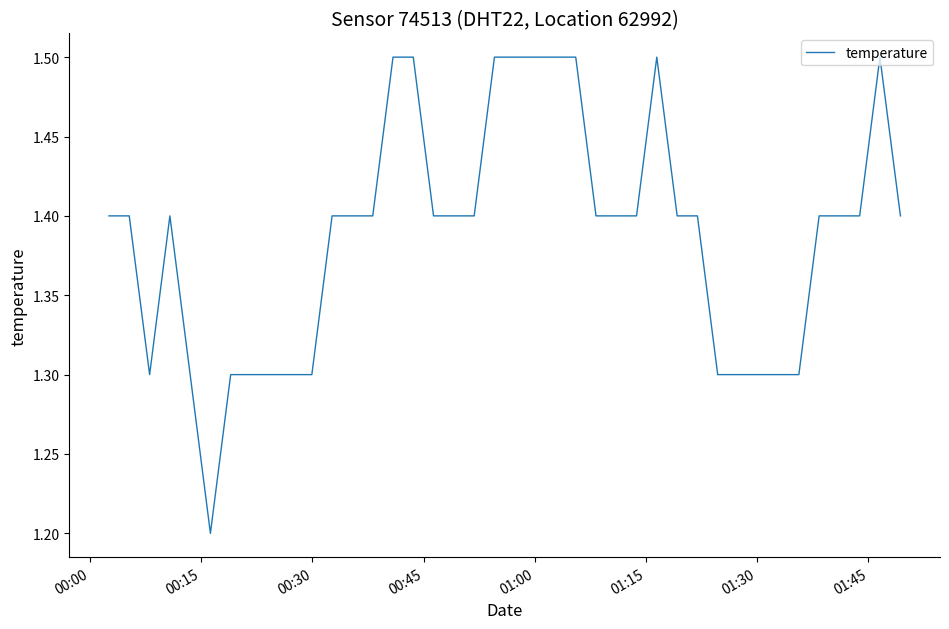

What is the greatest value displayed?

1.5